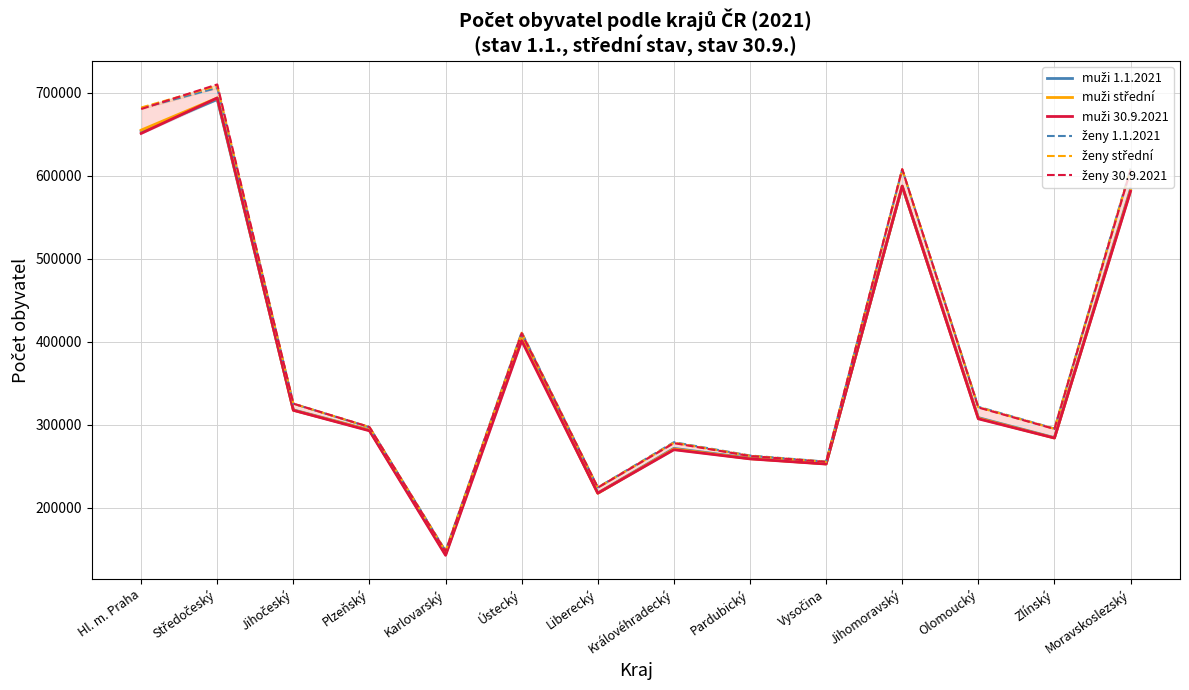

What value does the ženy 30.9.2021 series have at Olomoucký?

320944